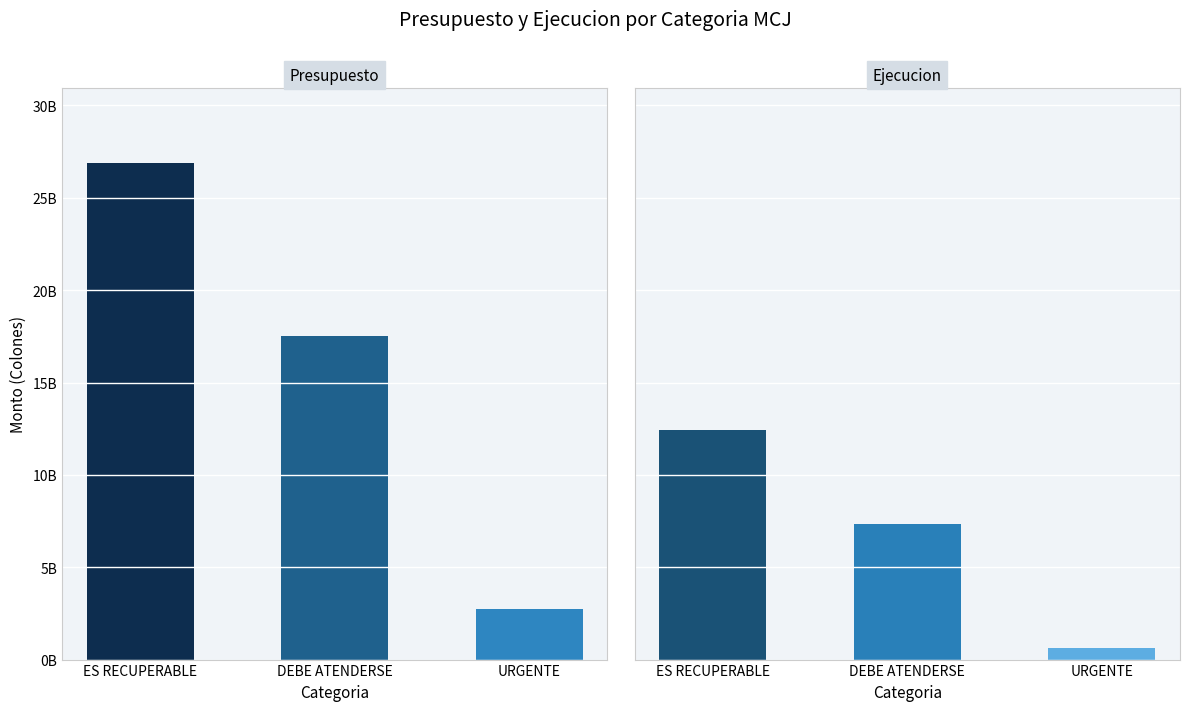

Which series has the largest range (max minus min)?

Presupuesto